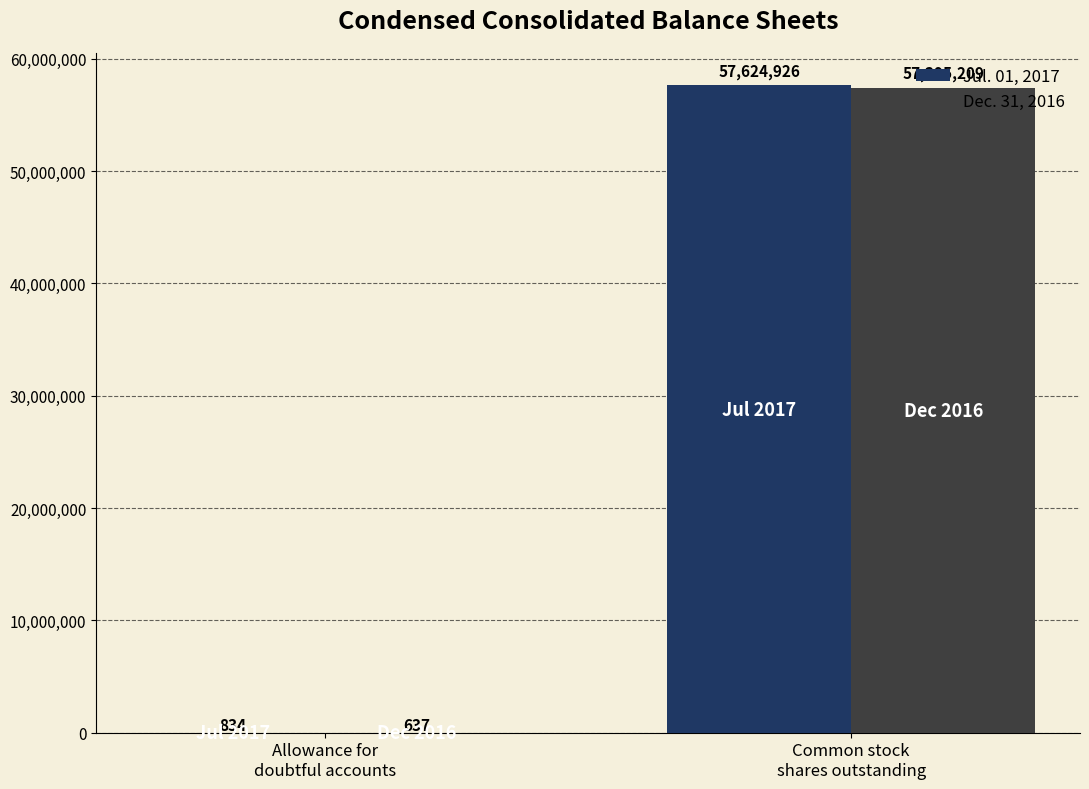

True or false: Jul. 01, 2017 has a value of 57624926 at Common stock
shares outstanding.

True